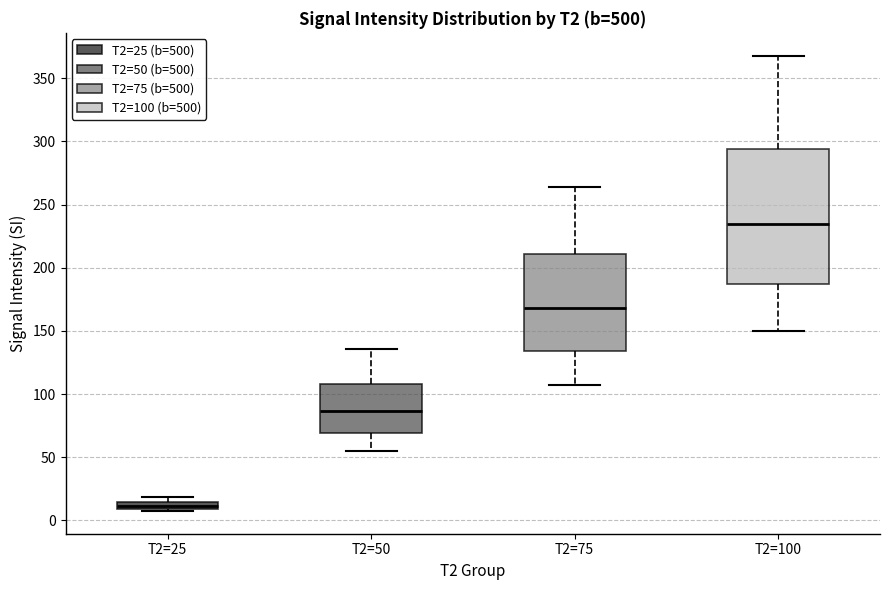

Comparing the boxes themselves (not the whiskers), which one is the tallest?

T2=100